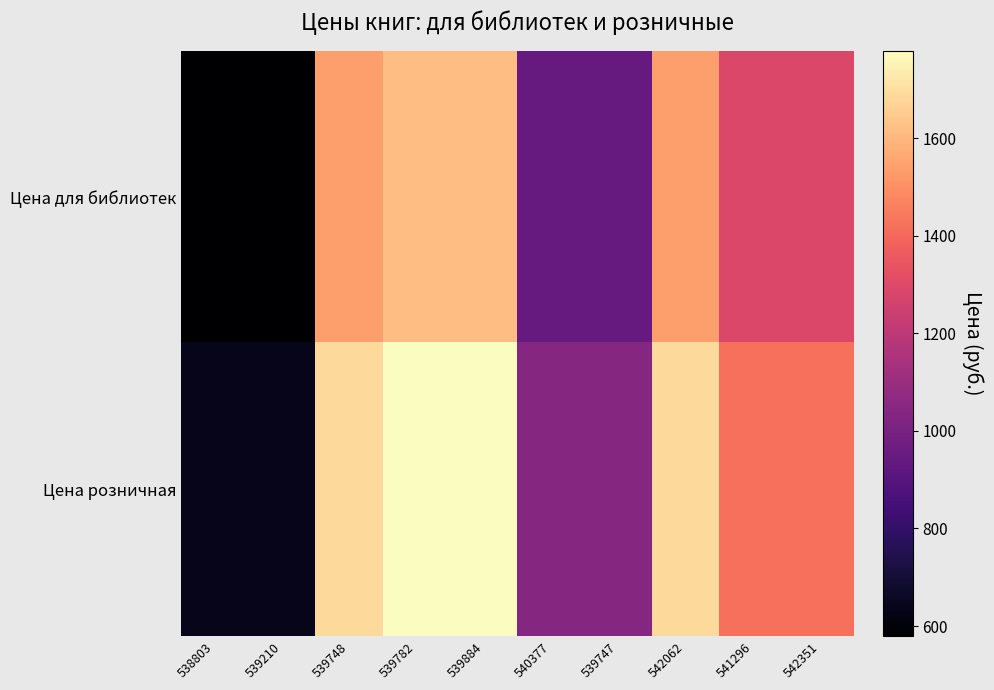

Reading left to right, list all the values displayed in this chart.

Цена для библиотек: 538803=579	539210=579	539748=1539	539782=1619	539884=1619	540377=949	539747=949	542062=1539	541296=1289	542351=1289
Цена розничная: 538803=639	539210=639	539748=1689	539782=1779	539884=1779	540377=1039	539747=1039	542062=1689	541296=1419	542351=1419